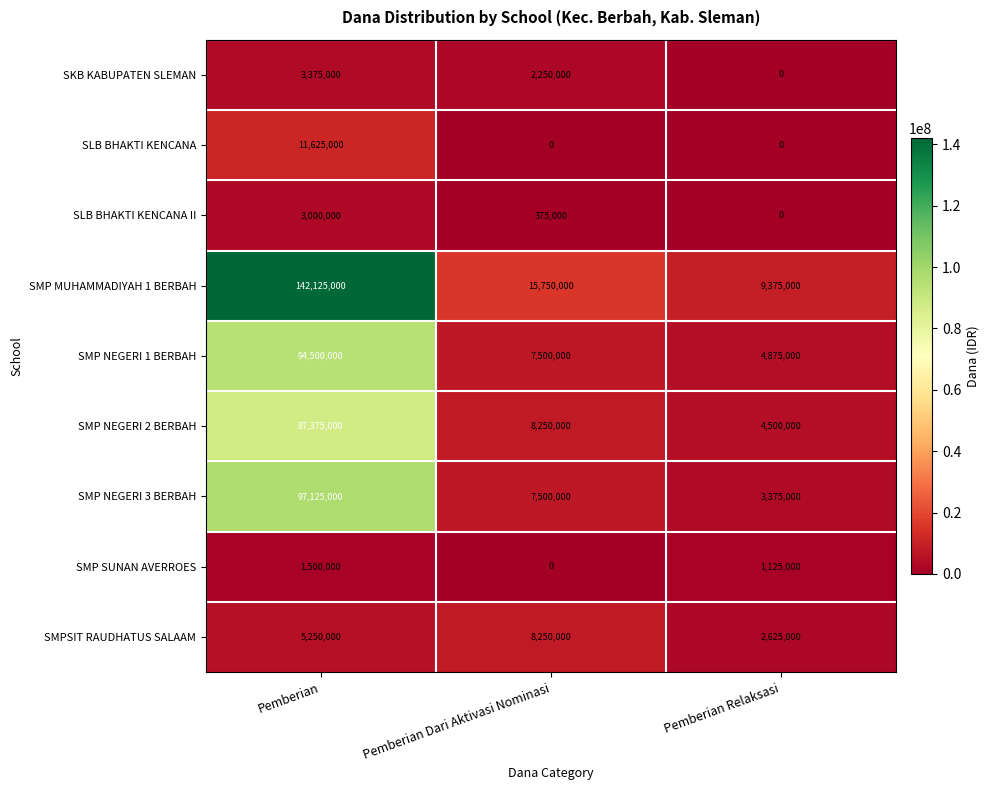

Rank the series by their maximum value, from lowest to highest.

SMP SUNAN AVERROES, SLB BHAKTI KENCANA II, SKB KABUPATEN SLEMAN, SMPSIT RAUDHATUS SALAAM, SLB BHAKTI KENCANA, SMP NEGERI 2 BERBAH, SMP NEGERI 1 BERBAH, SMP NEGERI 3 BERBAH, SMP MUHAMMADIYAH 1 BERBAH